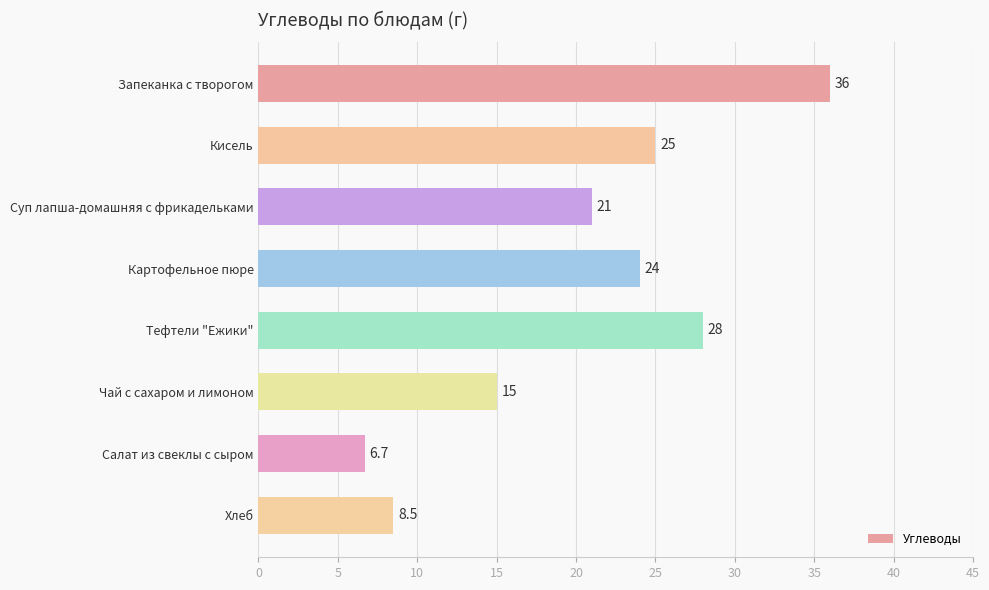

Reading top to bottom, transcribe all the data shown in this chart.

36.0	25.0	21.0	24.0	28.0	15.0	6.7	8.5